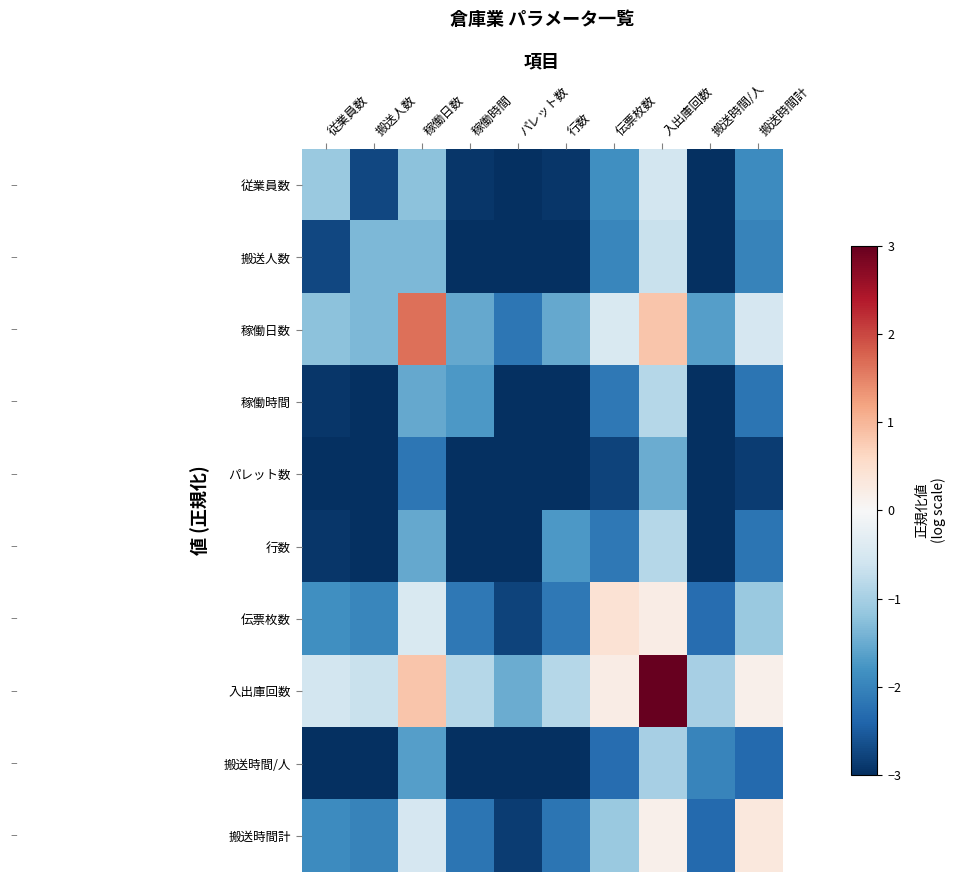

Which category has the highest value across all series?

入出庫回数